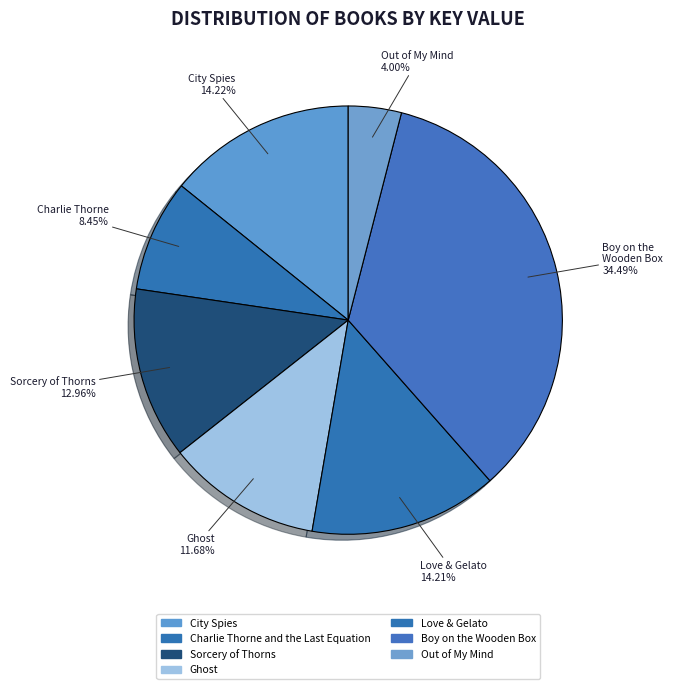

What is the total percentage of Ghost and City Spies?

25.9%